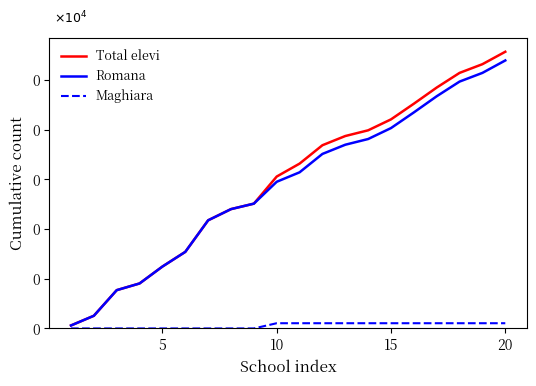

Does the chart have visible grid lines?

No